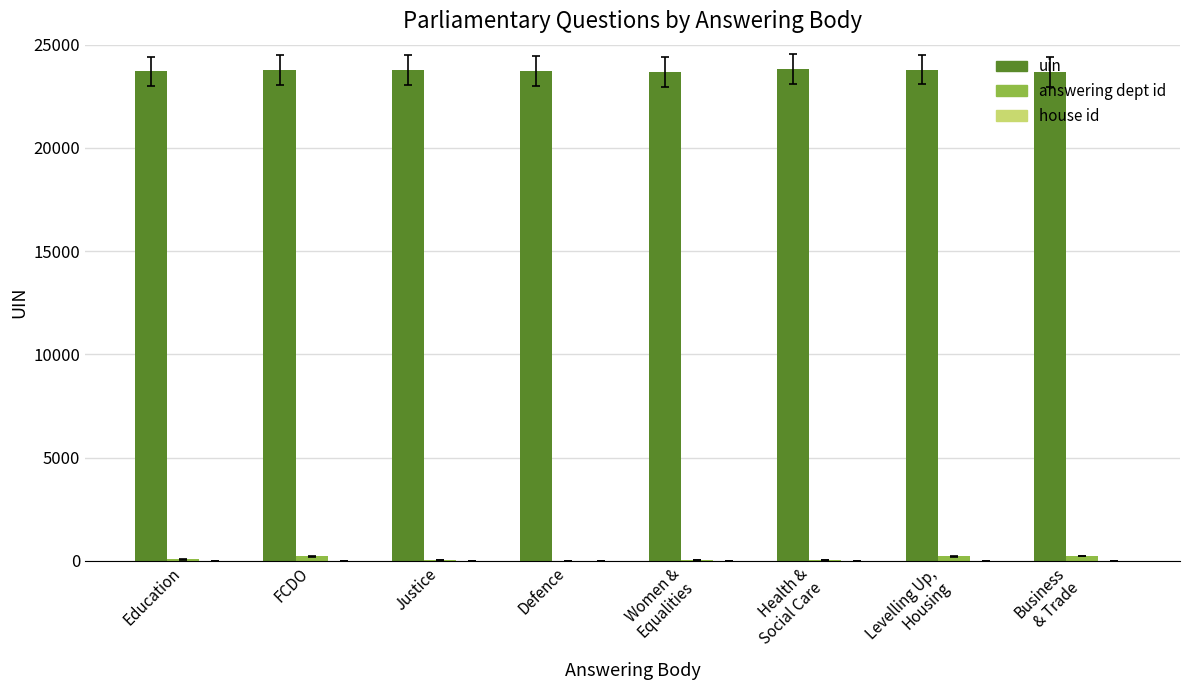

How many distinct data groups are displayed?

3